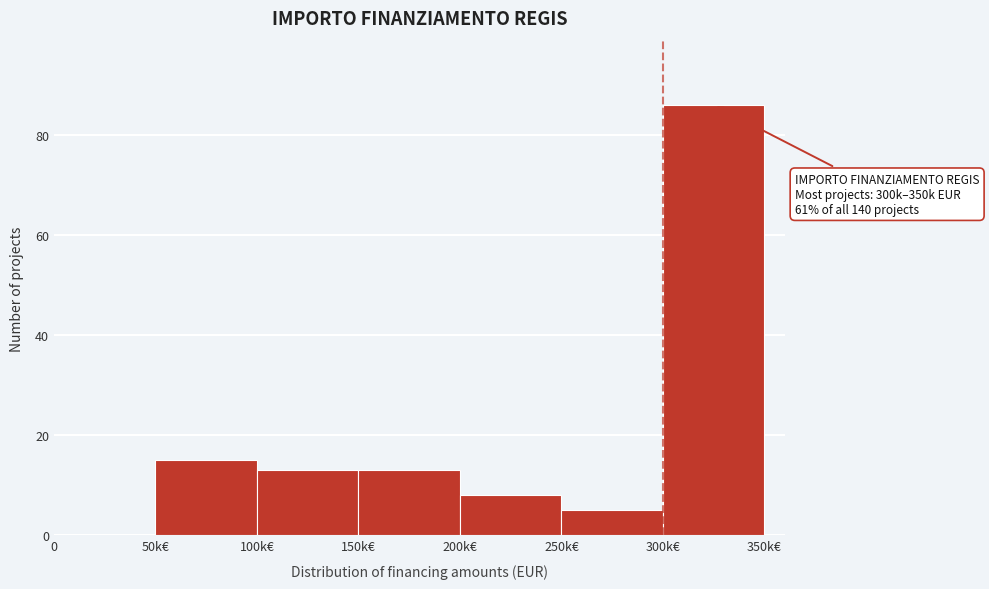

Reading left to right, transcribe all the data shown in this chart.

0=0	50k€=15	100k€=13	150k€=13	200k€=8	250k€=5	300k€=86